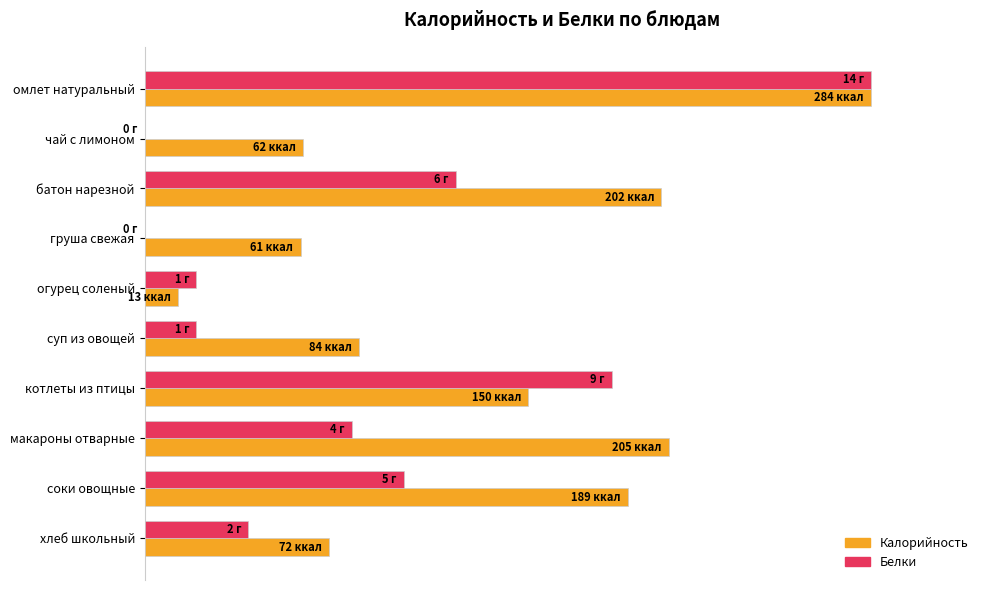

Rank the series by their average value, from highest to lowest.

Калорийность, Белки